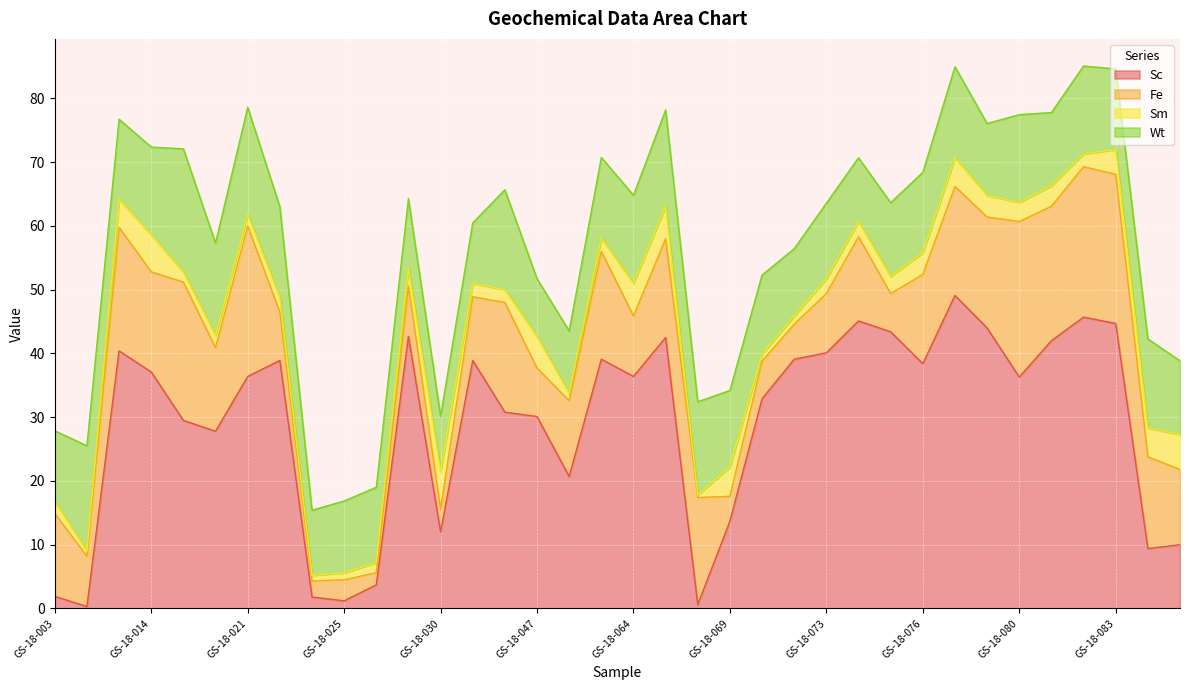

Between GS-18-003 and GS-18-084, which is larger?

GS-18-084